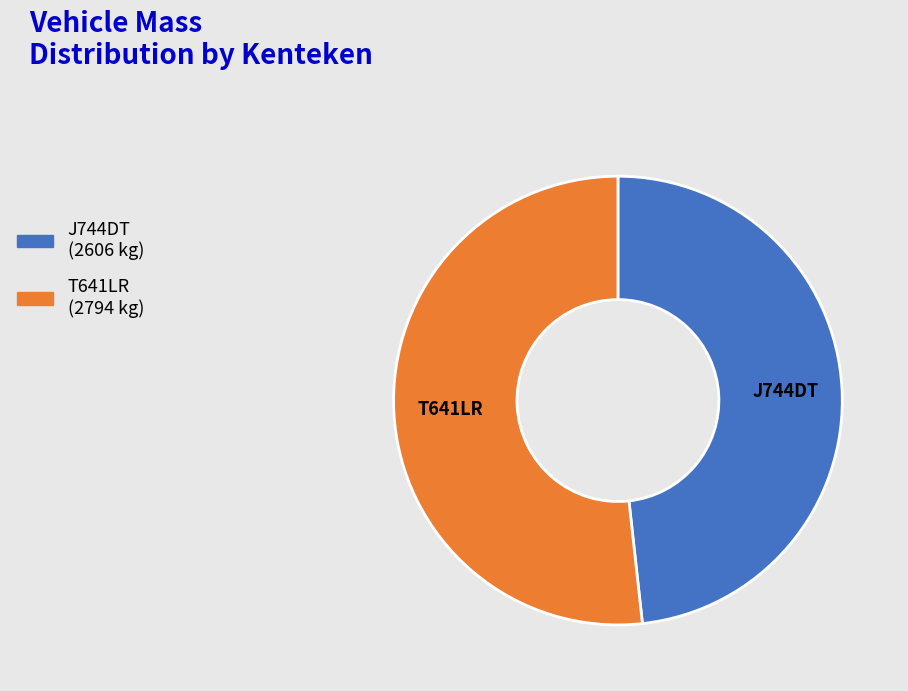

Is it true that T641LR is 52% of the pie?

True